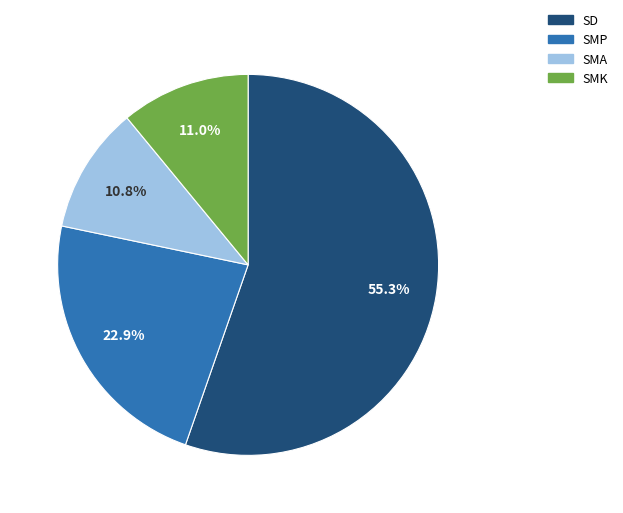

Does any single category account for the majority?

Yes